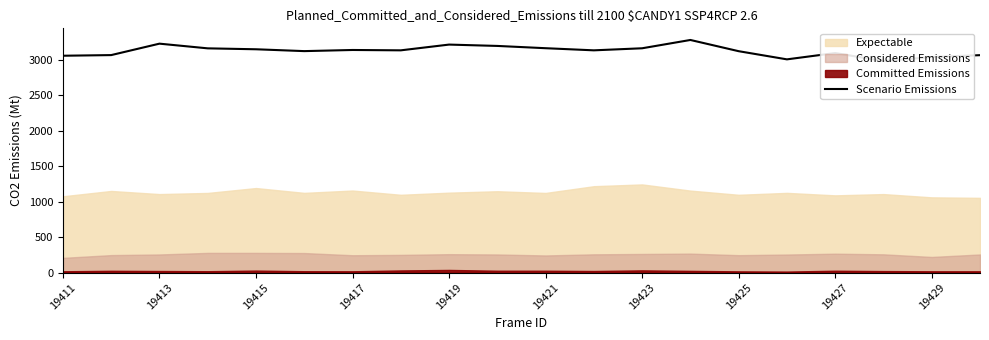

At which label is the value closest to 3127?

19425